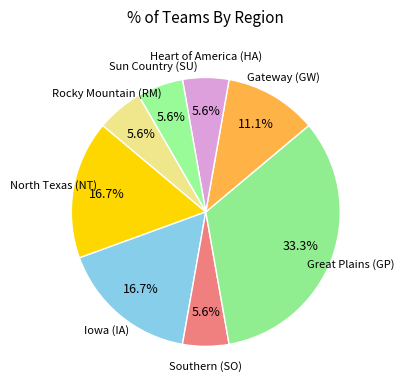

What is the smallest slice in the pie chart?

Southern (SO)